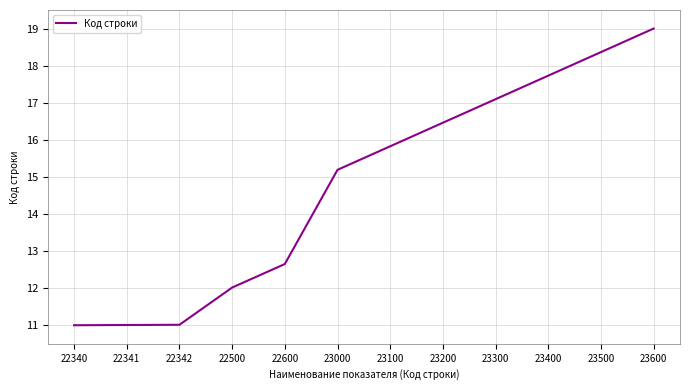

Is it true that the value at 22342 is 11.0?

True